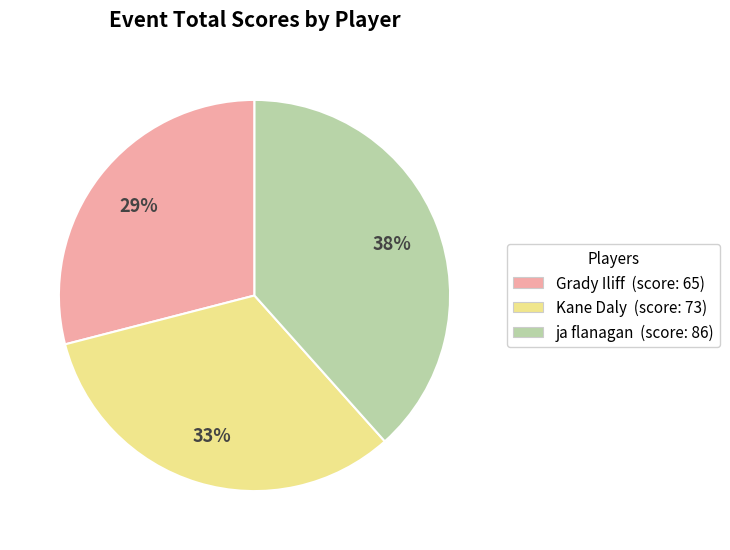

Is there any slice that represents more than half of the pie?

No